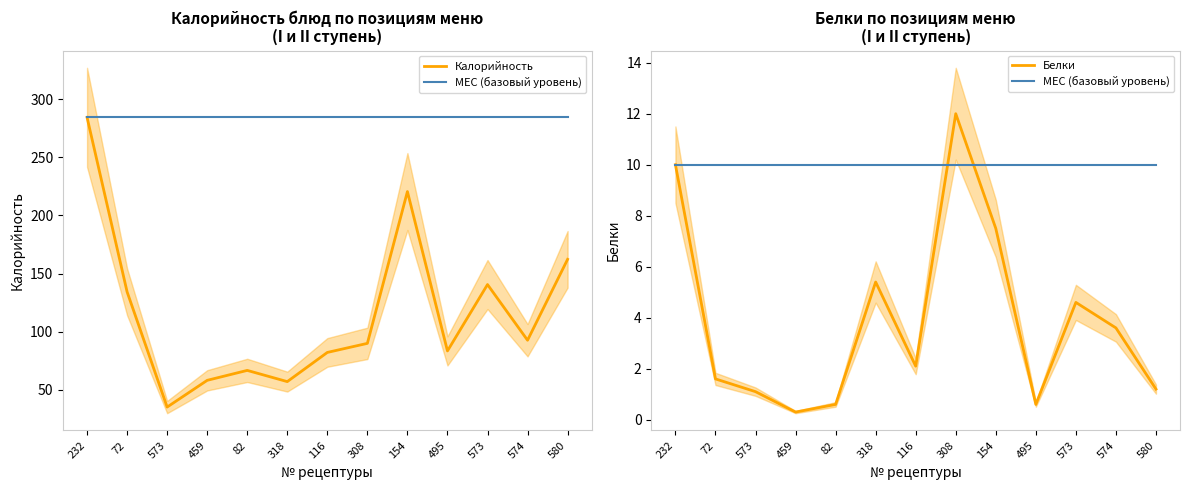

The Белки series shows 9.0 at 318. True or false?

False